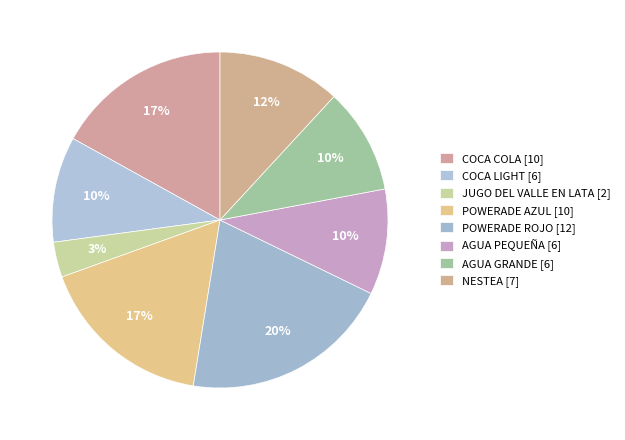

How many segments does this pie chart have?

8